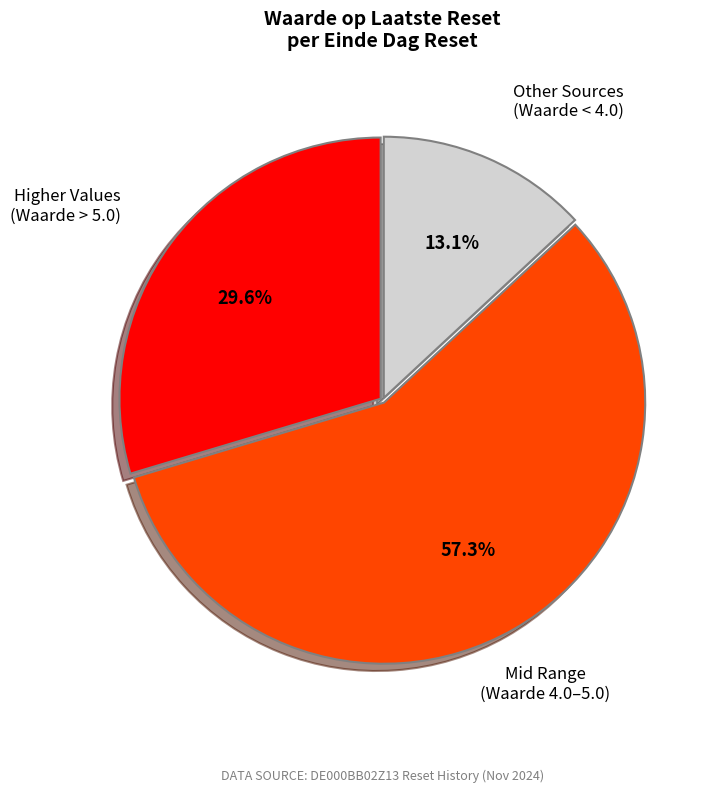

Is there any slice that represents more than half of the pie?

Yes